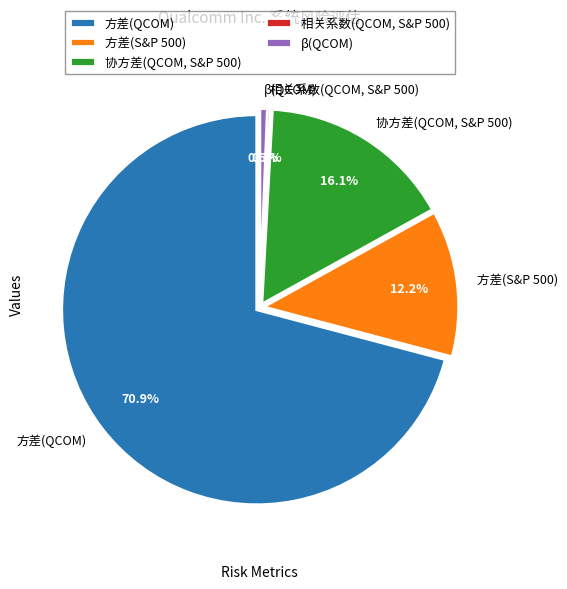

Is there a majority slice in this chart?

Yes